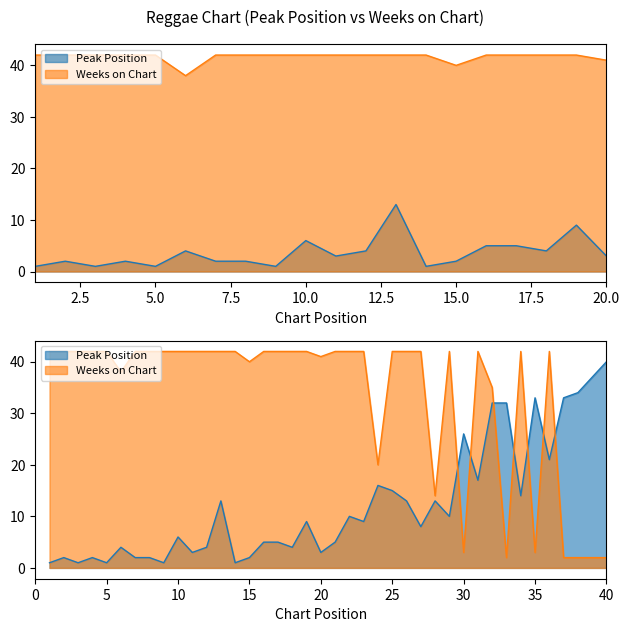

Reading left to right, extract all data points from this chart.

Peak Position: 1=1	2=2	3=1	4=2	5=1	6=4	7=2	8=2	9=1	10=6	11=3	12=4	13=13	14=1	15=2	16=5	17=5	18=4	19=9	20=3	21=5	22=10	23=9	24=16	25=15	26=13	27=8	28=13	29=10	30=26	31=17	32=32	33=32	34=14	35=33	36=21	37=33	38=34	39=37	40=40
Weeks on Chart: 1=42	2=42	3=42	4=42	5=42	6=38	7=42	8=42	9=42	10=42	11=42	12=42	13=42	14=42	15=40	16=42	17=42	18=42	19=42	20=41	21=42	22=42	23=42	24=20	25=42	26=42	27=42	28=14	29=42	30=3	31=42	32=35	33=2	34=42	35=3	36=42	37=2	38=2	39=2	40=2